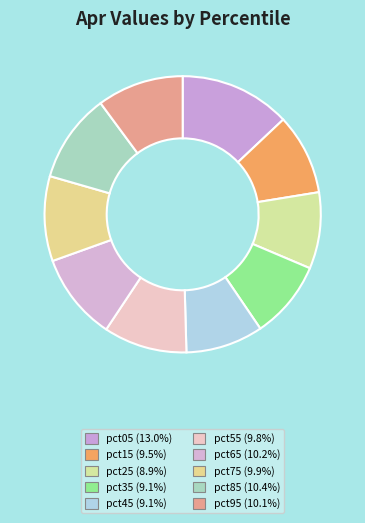

Does any single category account for the majority?

No